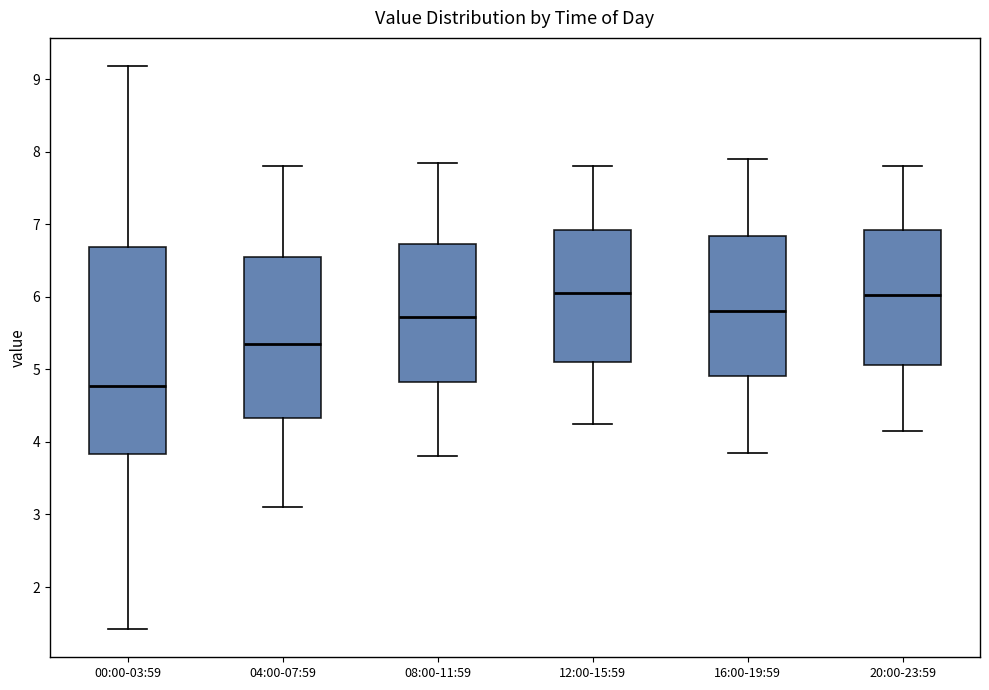

Reading left to right, read every box against the y-axis: the position of its median line, the range the box covers, and the ends of its whiskers. The values are not printed on the chart, so give them approximately, as read against the axis.

00:00-03:59: median 4.8, box 3.8 to 6.7, whiskers 1.4 to 9.2
04:00-07:59: median 5.4, box 4.3 to 6.6, whiskers 3.1 to 7.8
08:00-11:59: median 5.7, box 4.8 to 6.7, whiskers 3.8 to 7.9
12:00-15:59: median 6.1, box 5.1 to 6.9, whiskers 4.3 to 7.8
16:00-19:59: median 5.8, box 4.9 to 6.8, whiskers 3.9 to 7.9
20:00-23:59: median 6.0, box 5.1 to 6.9, whiskers 4.2 to 7.8